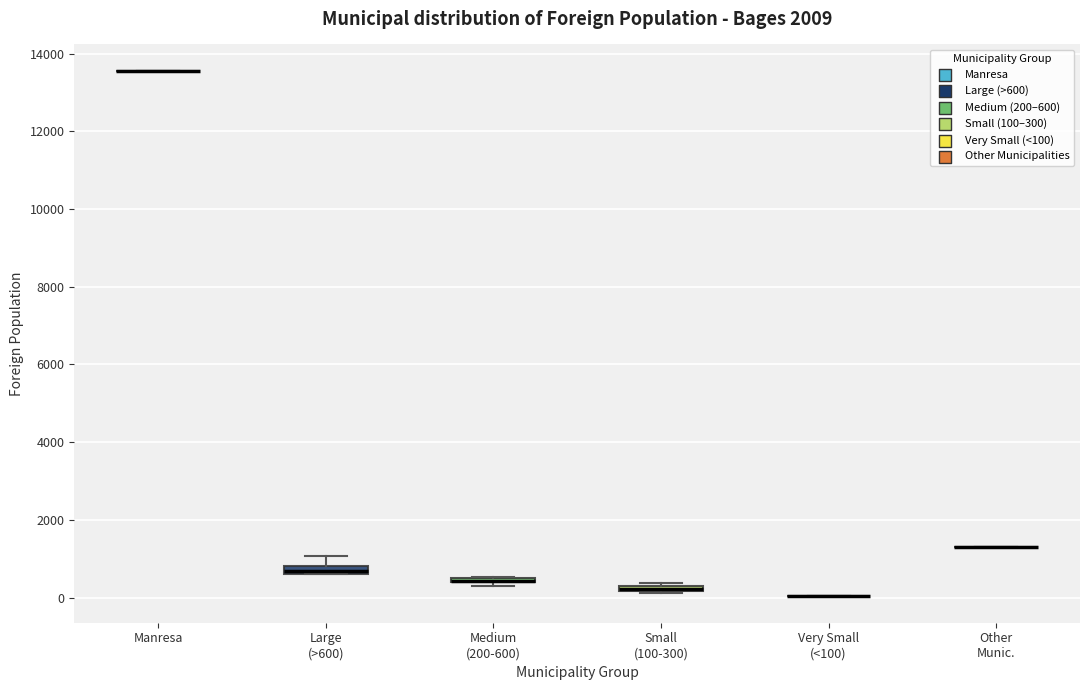

Where does the upper whisker of the box for Large (>600) end on the y-axis? The values are not printed on the chart, so give them approximately, as read against the axis.

1000